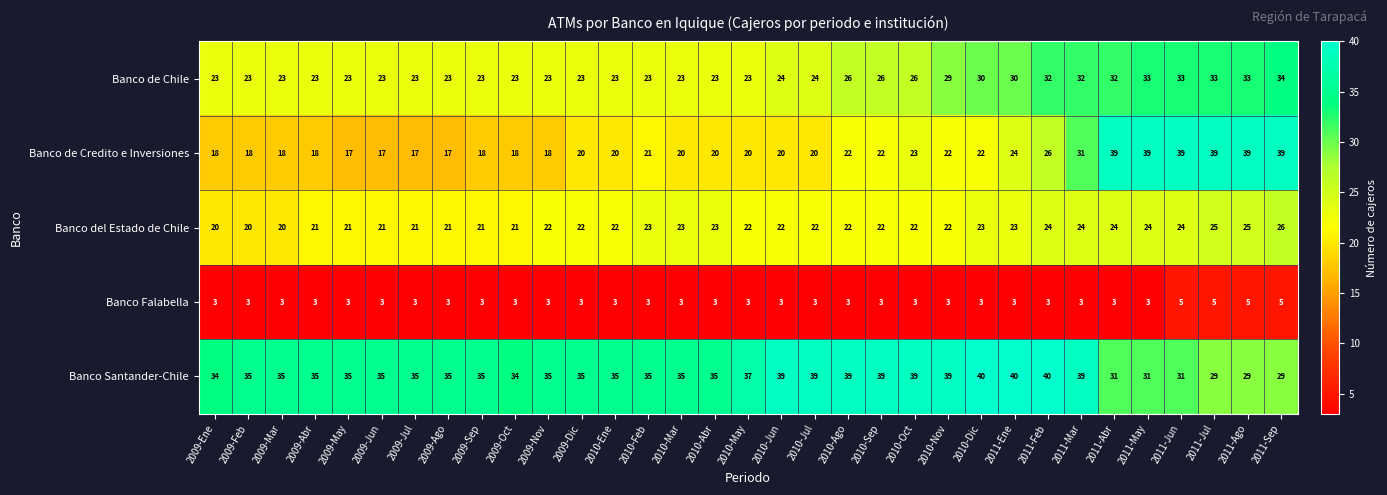

How many distinct data groups are displayed?

5